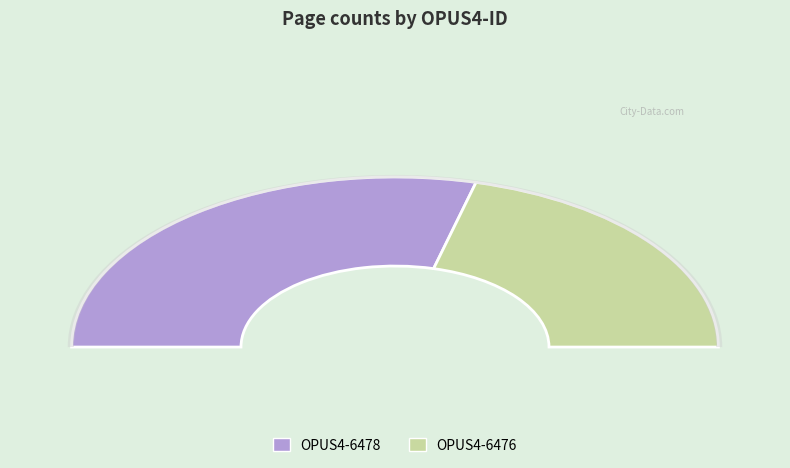

Does any single category account for the majority?

Yes